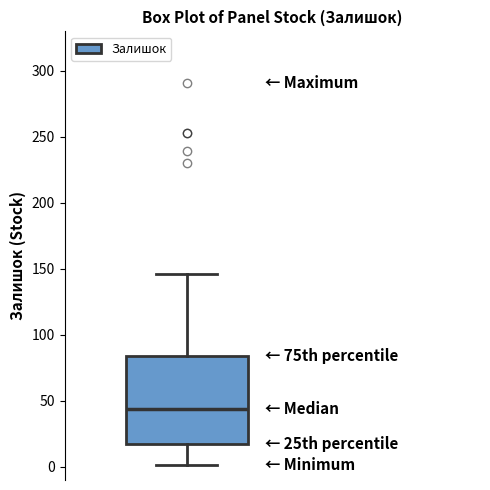

Transcribe this box plot: give where the median line is, the range the box spans, and where the two whiskers end, as read against the y-axis. The values are not printed on the chart, so give them approximately, as read against the axis.

median 45, box 15 to 85, whiskers 0 to 145